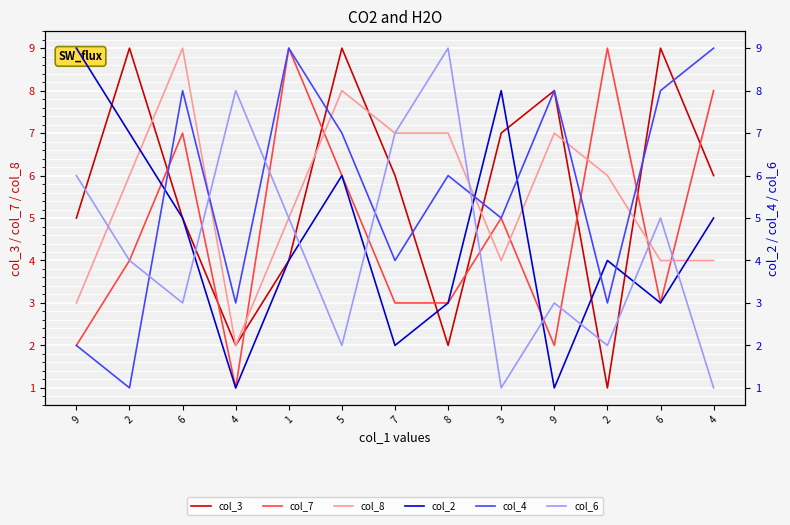

What is the value of the col_3 point at the 7th from the left?

6